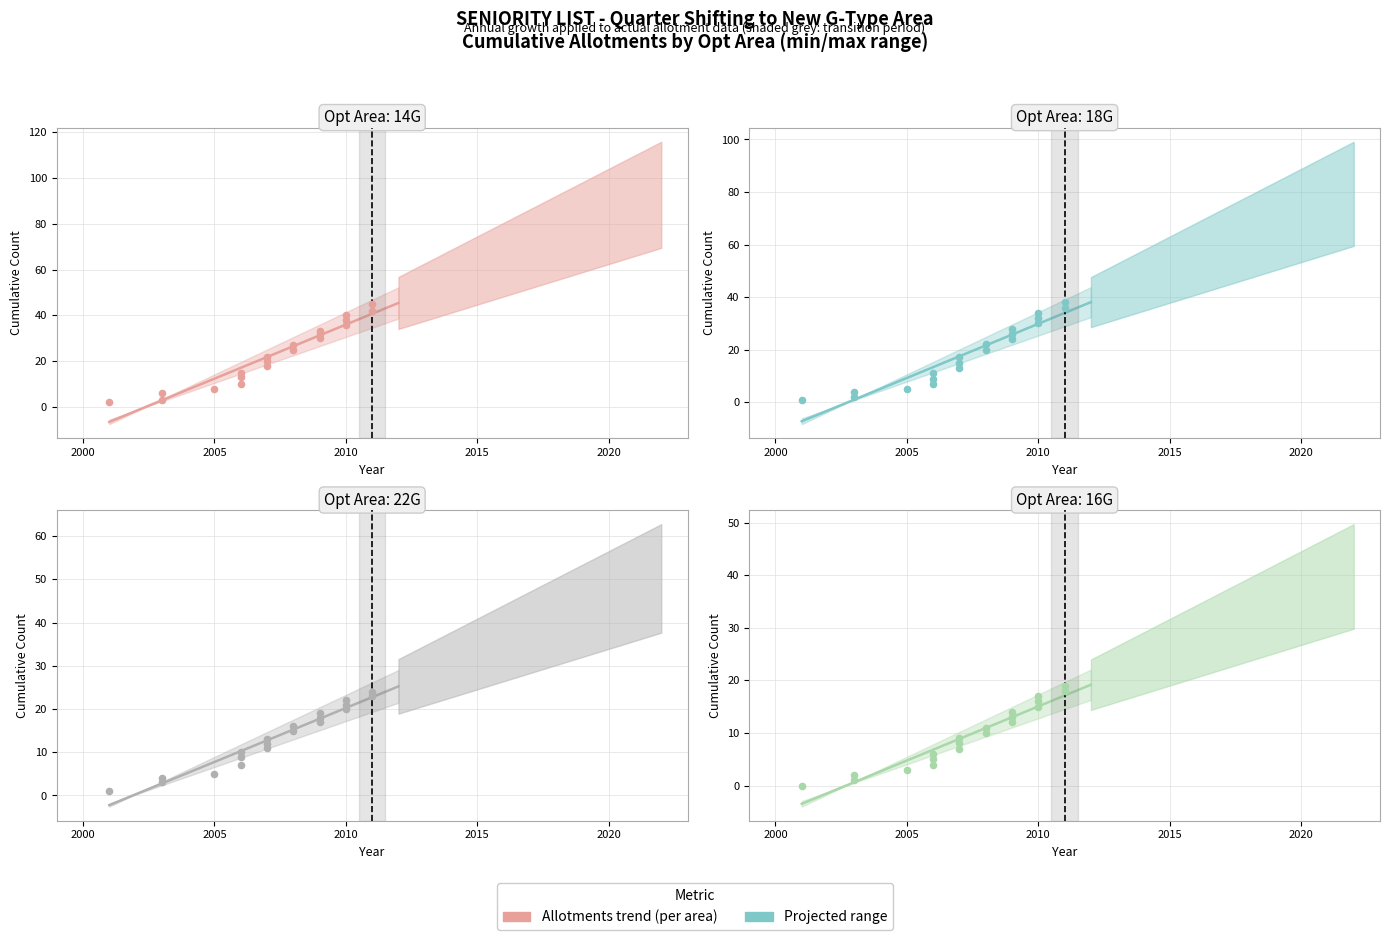

Which series reaches the maximum Y coordinate?

14G trend